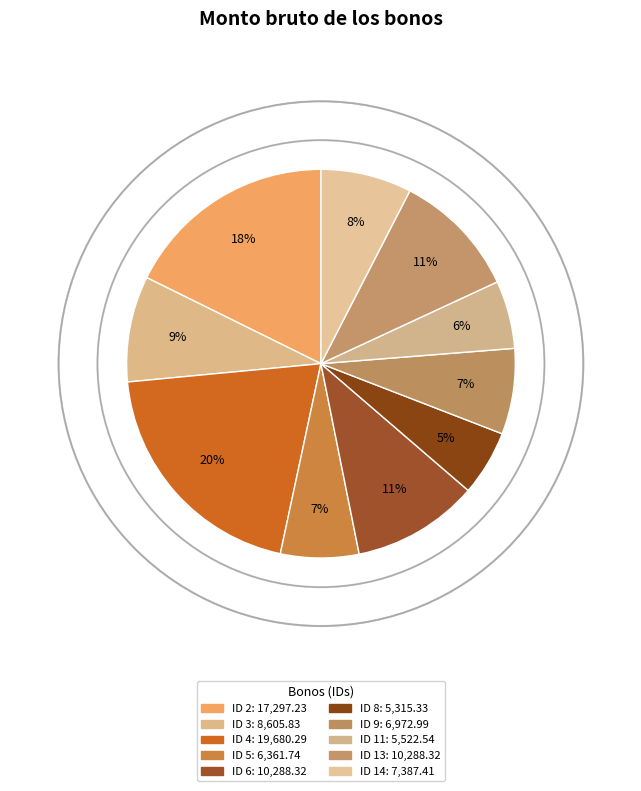

The ID 2 slice represents 18% of the pie. True or false?

True